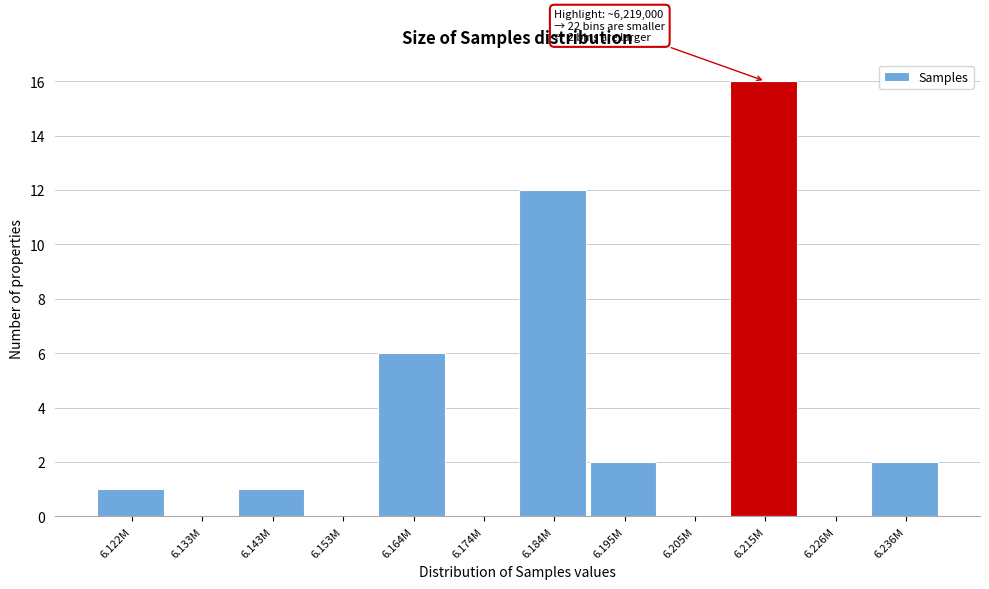

Reading left to right, extract all data points from this chart.

6.122M=1	6.133M=0	6.143M=1	6.153M=0	6.164M=6	6.174M=0	6.184M=12	6.195M=2	6.205M=0	6.215M=16	6.226M=0	6.236M=2